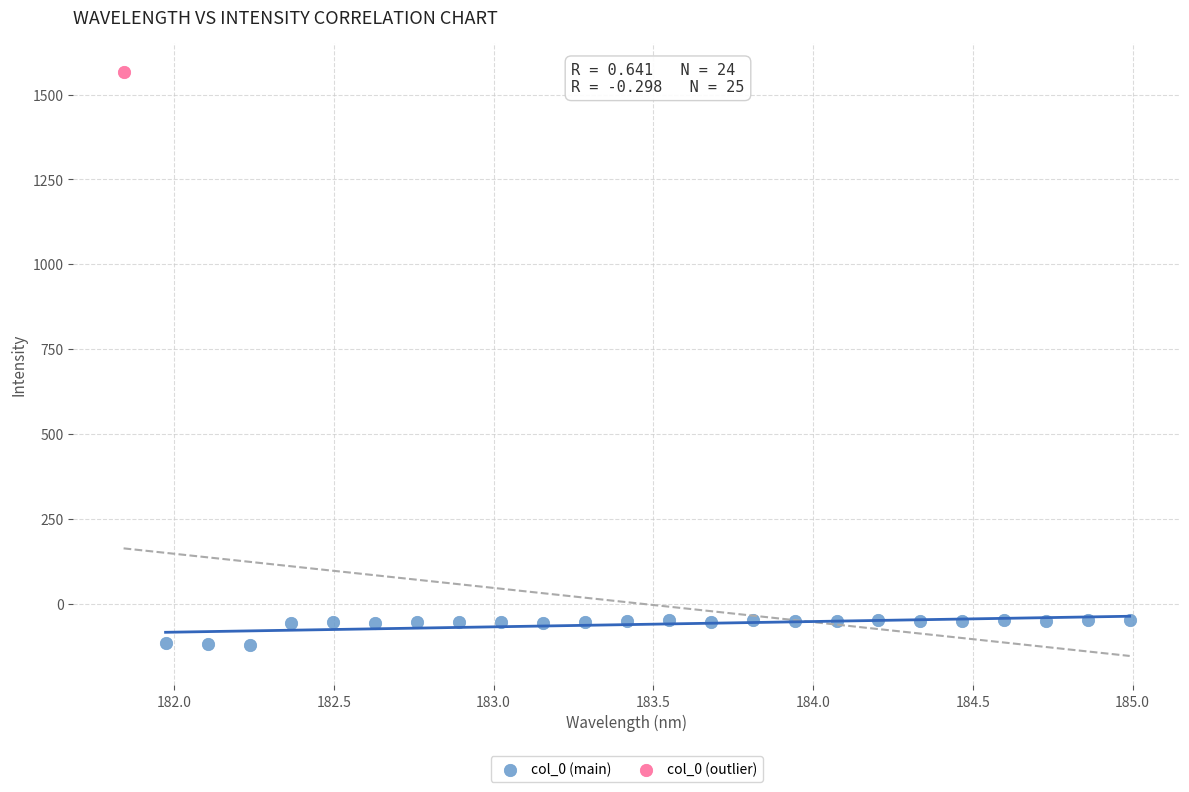

What are all the series names shown in the legend?

col_0 (main), col_0 (outlier)